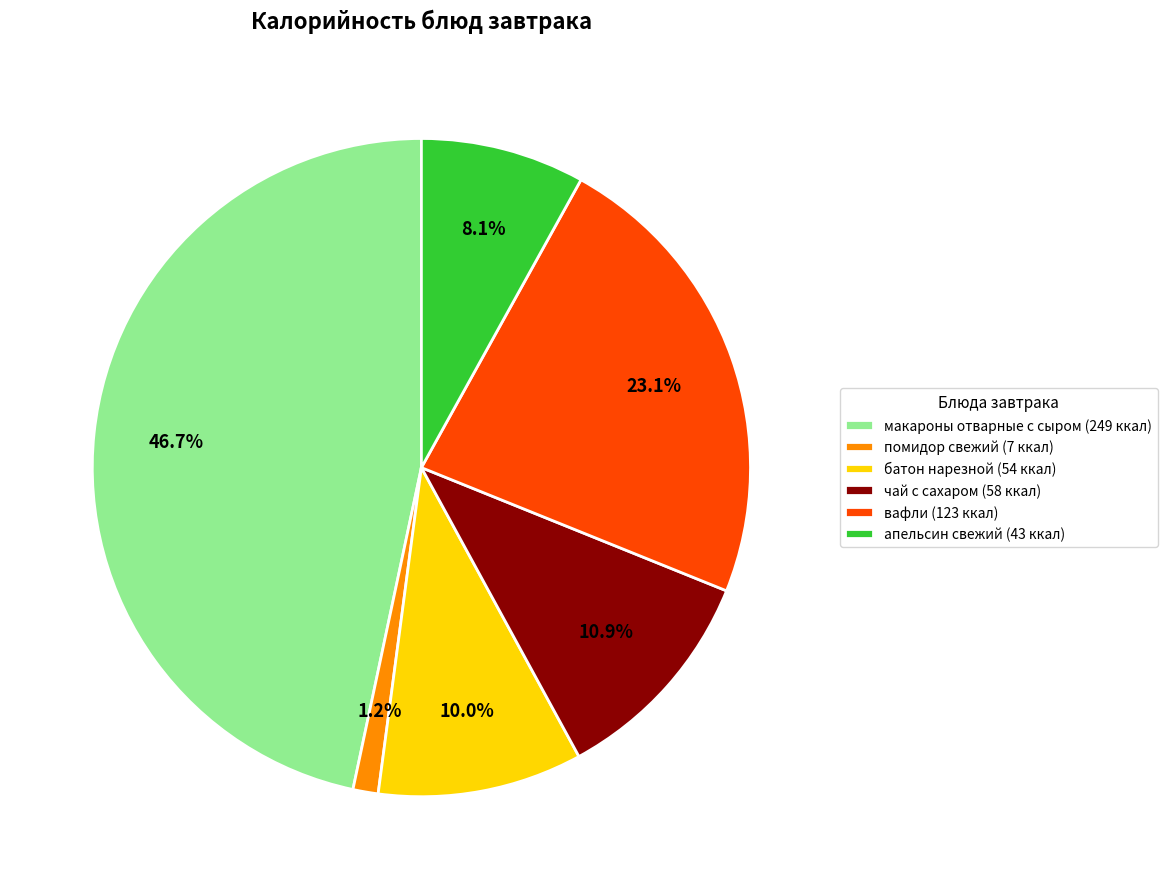

Is it true that макароны отварные с сыром is 36% of the pie?

False